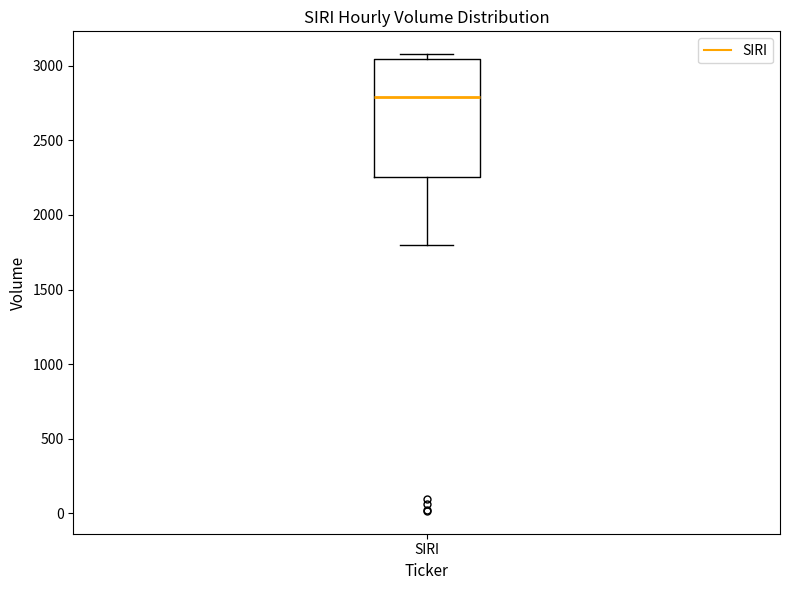

Read this box plot against the y-axis: the position of the median line, the range covered by the box, and the ends of both whiskers. The values are not printed on the chart, so give them approximately, as read against the axis.

median 2800, box 2250 to 3050, whiskers 1800 to 3100